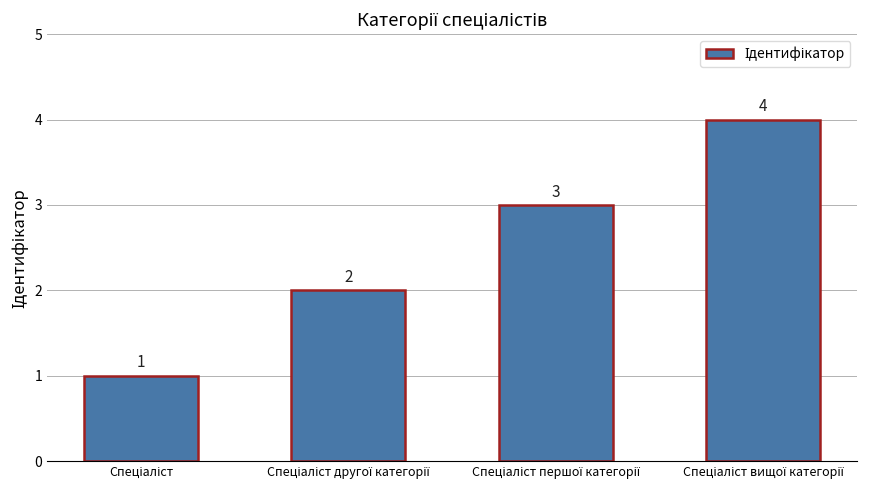

What is the smallest value displayed?

1